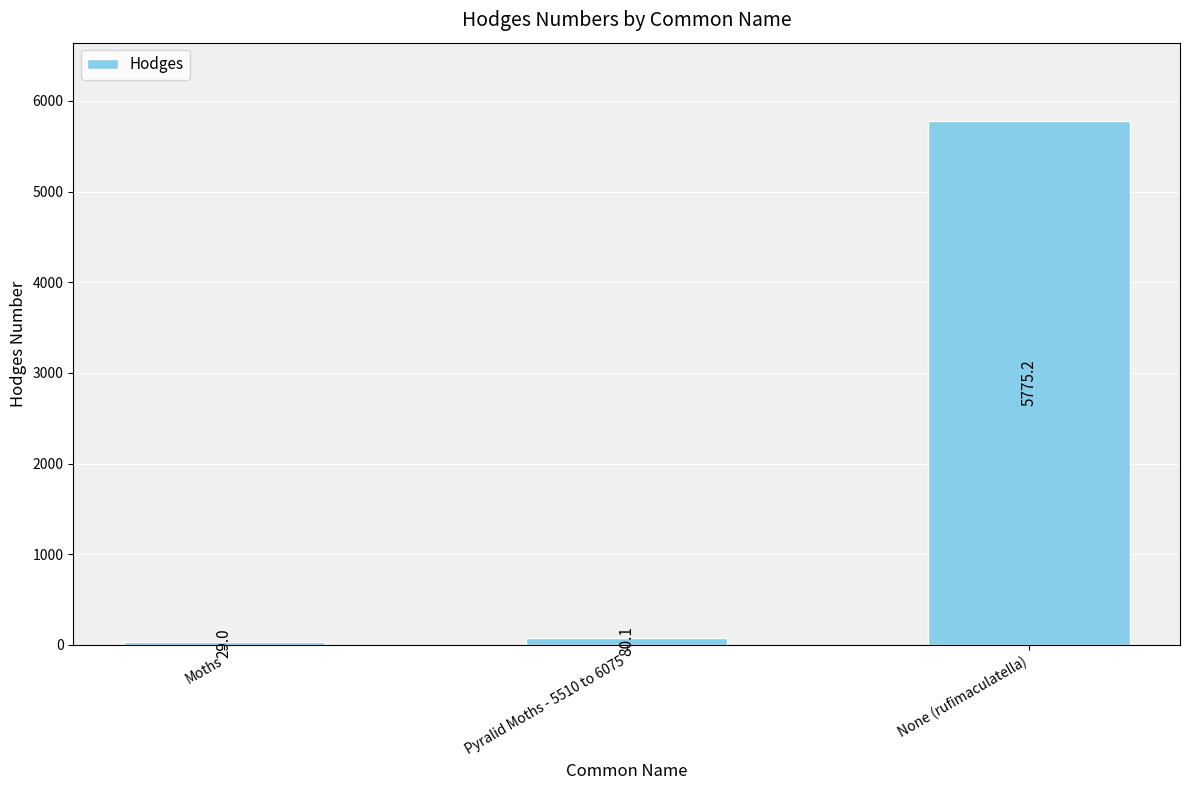

How many distinct data groups are displayed?

1